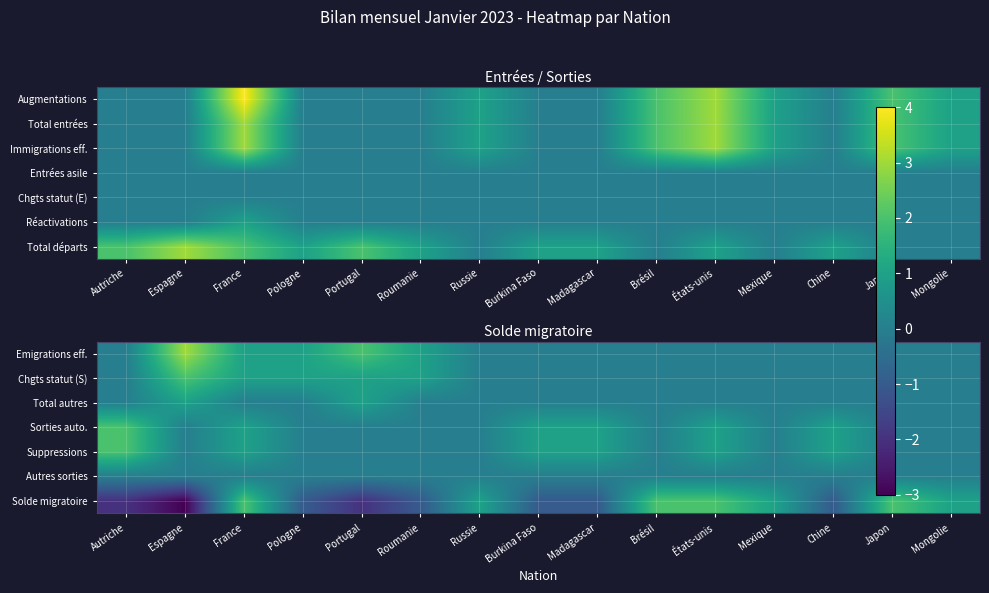

True or false: Suppressions has a value of -1 at Japon.

False